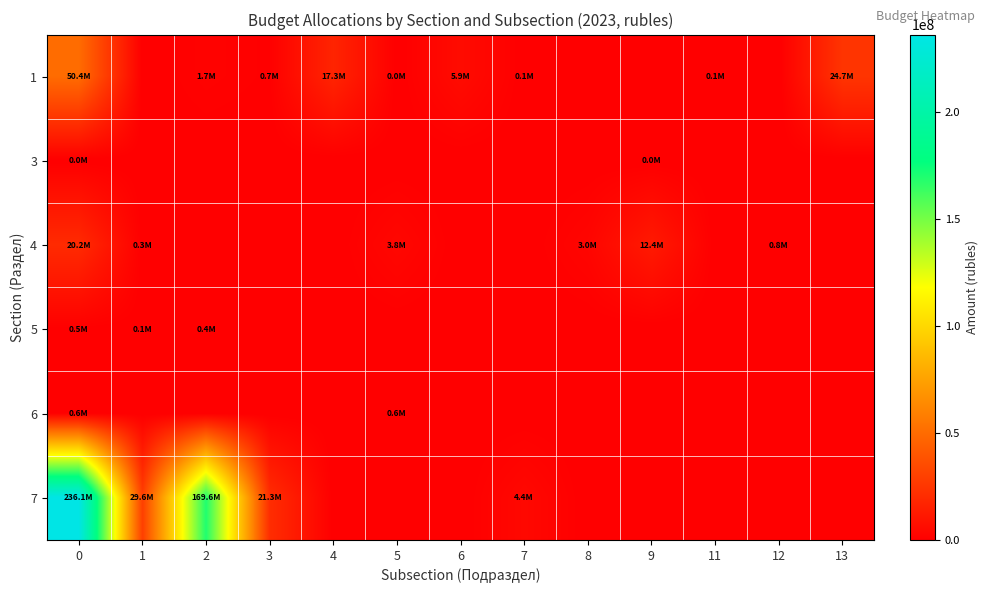

Reading left to right, transcribe all the data shown in this chart.

1: 0=50435791.5	1=0.0	2=1672170.2	3=732978.3	4=17276816.8	5=72.3	6=5872290.2	7=50000.0	8=0.0	9=0.0	11=100000.0	12=0.0	13=24731463.8
3: 0=9000.0	1=0.0	2=0.0	3=0.0	4=0.0	5=0.0	6=0.0	7=0.0	8=0.0	9=9000.0	11=0.0	12=0.0	13=0.0
4: 0=20240247.8	1=280032.1	2=0.0	3=0.0	4=0.0	5=3755305.1	6=0.0	7=0.0	8=3006144.6	9=12381366.0	11=0.0	12=817400.0	13=0.0
5: 0=451008.0	1=100000.0	2=351008.0	3=0.0	4=0.0	5=0.0	6=0.0	7=0.0	8=0.0	9=0.0	11=0.0	12=0.0	13=0.0
6: 0=600000.0	1=0.0	2=0.0	3=0.0	4=0.0	5=600000.0	6=0.0	7=0.0	8=0.0	9=0.0	11=0.0	12=0.0	13=0.0
7: 0=236100569.0	1=29564771.8	2=169642308.4	3=21299228.0	4=0.0	5=0.0	6=0.0	7=4372122.2	8=0.0	9=0.0	11=0.0	12=0.0	13=0.0